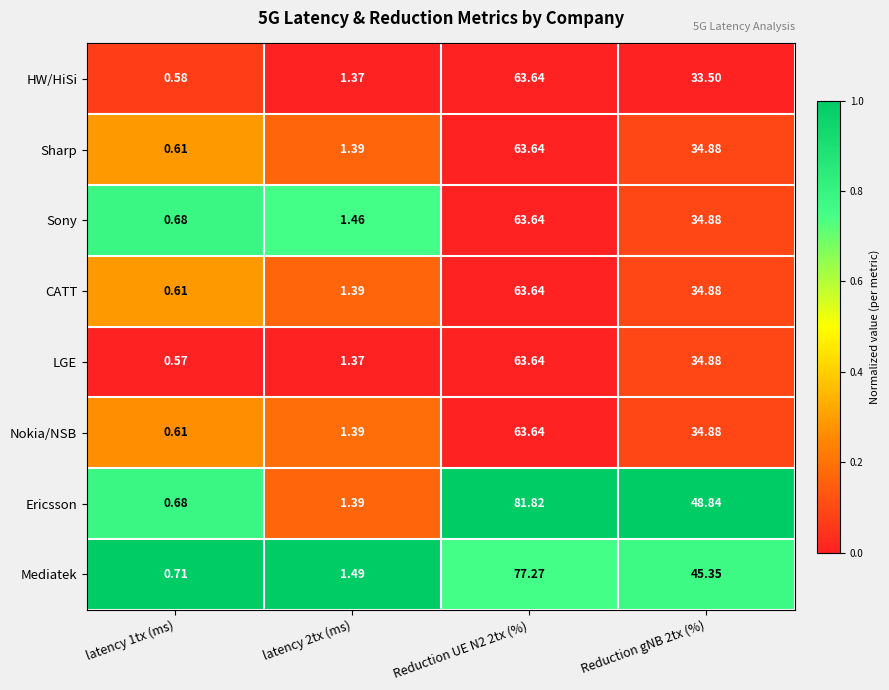

Which series has the largest total across all categories?

Ericsson